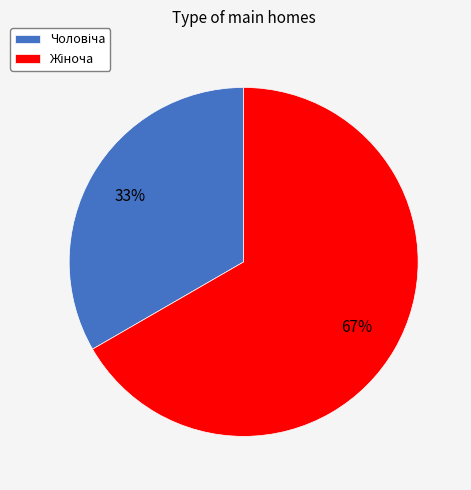

To the nearest percent, what is the average slice percentage?

50%